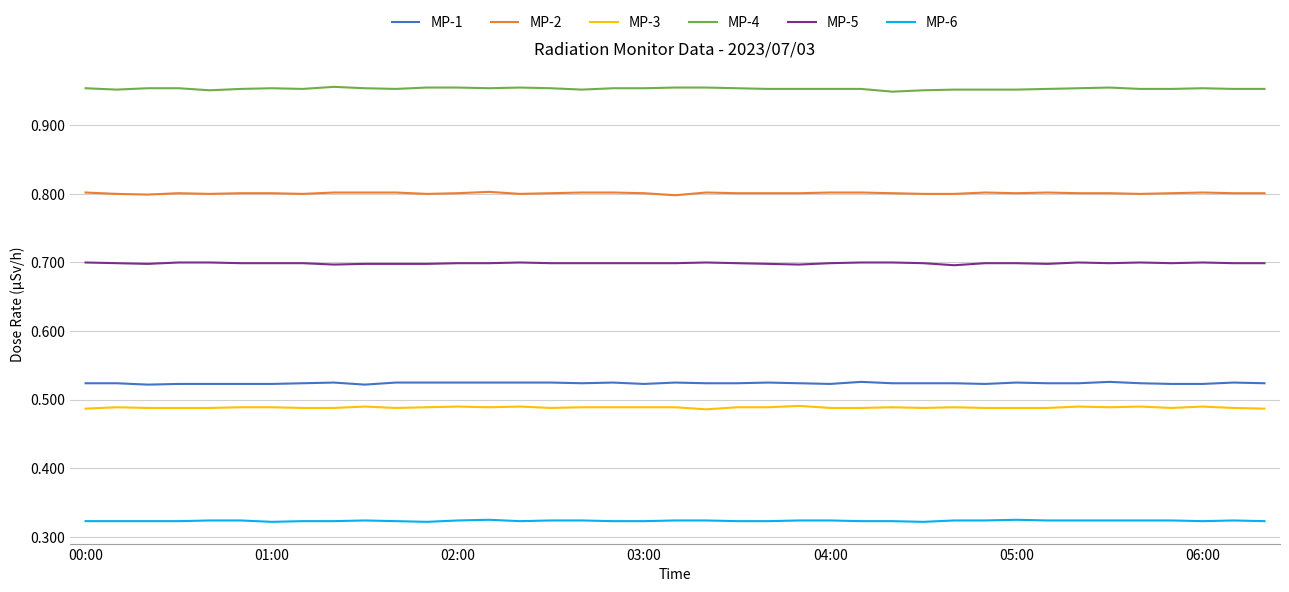

What is the highest value of the MP-2 series?

0.8